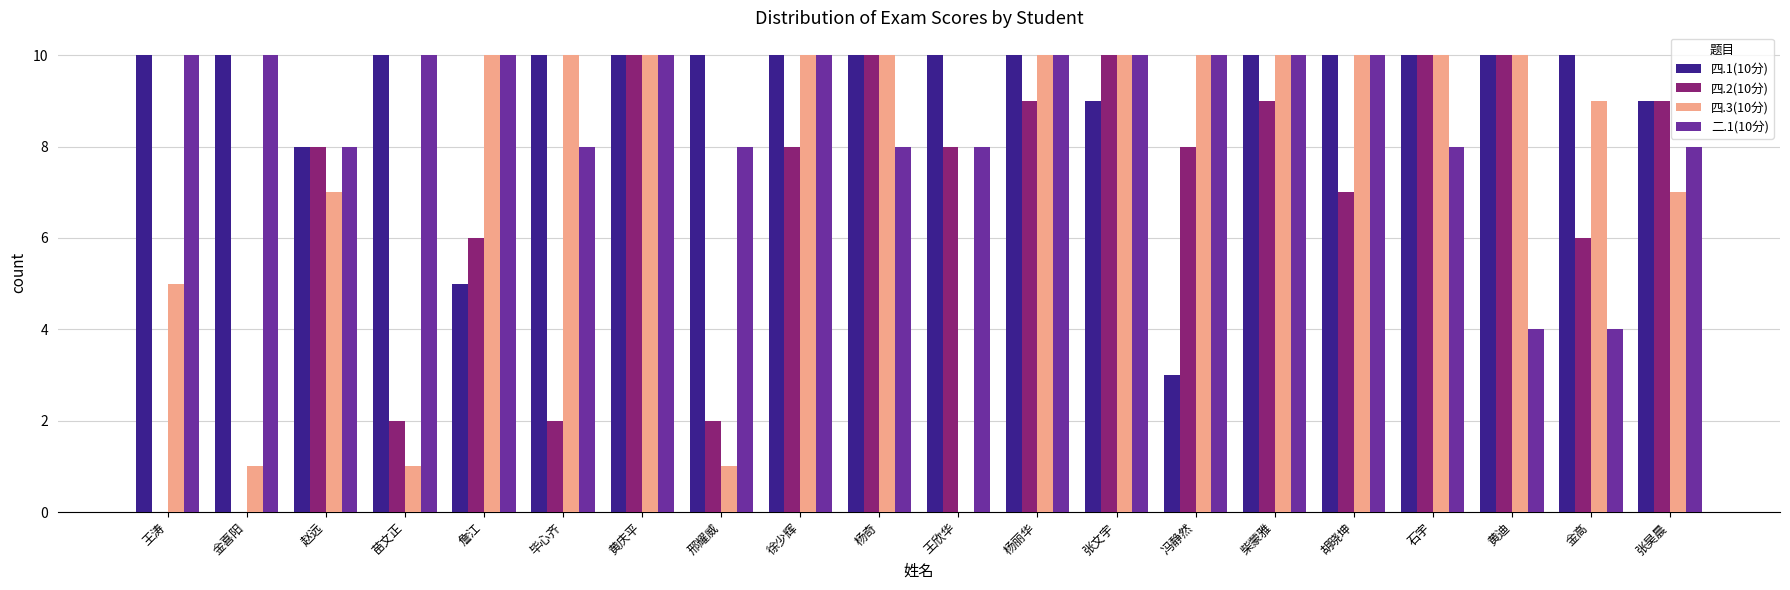

Count the 四.3(10分) values in the range 7 to 10.

15